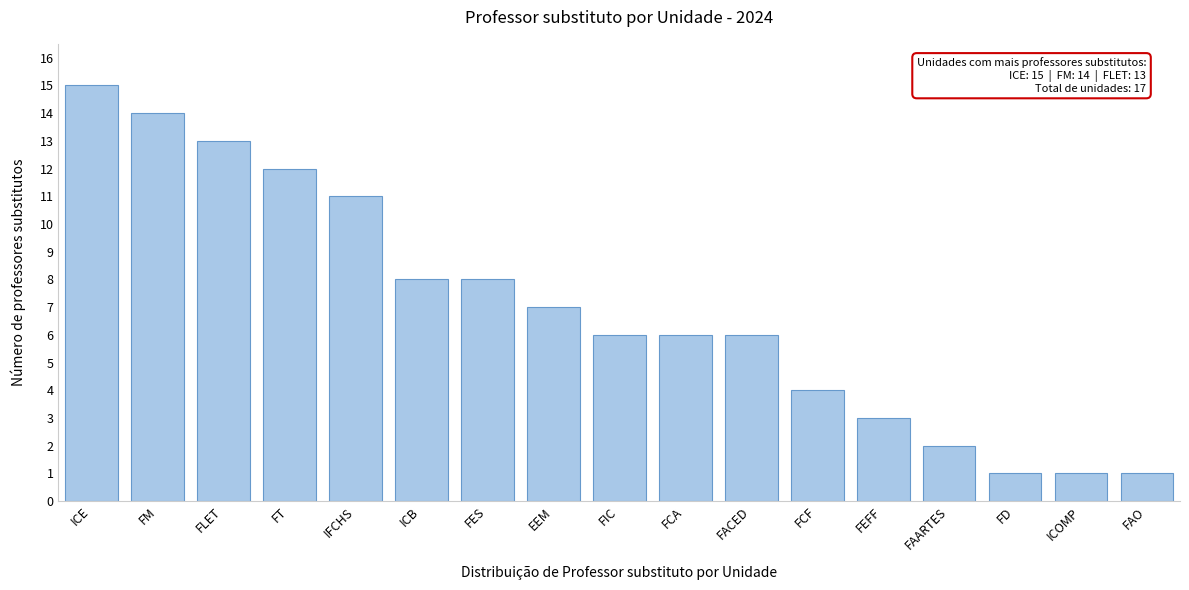

Reading right to left, transcribe all the data shown in this chart.

1	1	1	2	3	4	6	6	6	7	8	8	11	12	13	14	15